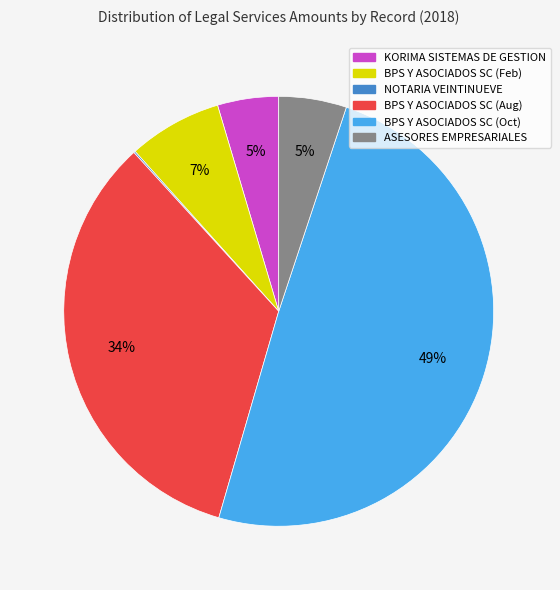

Is there any slice that represents more than half of the pie?

No